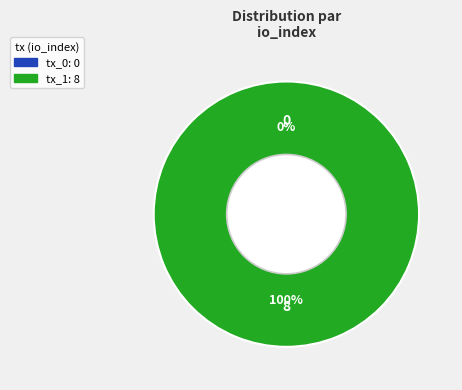

The tx_1 slice represents 100% of the pie. True or false?

True